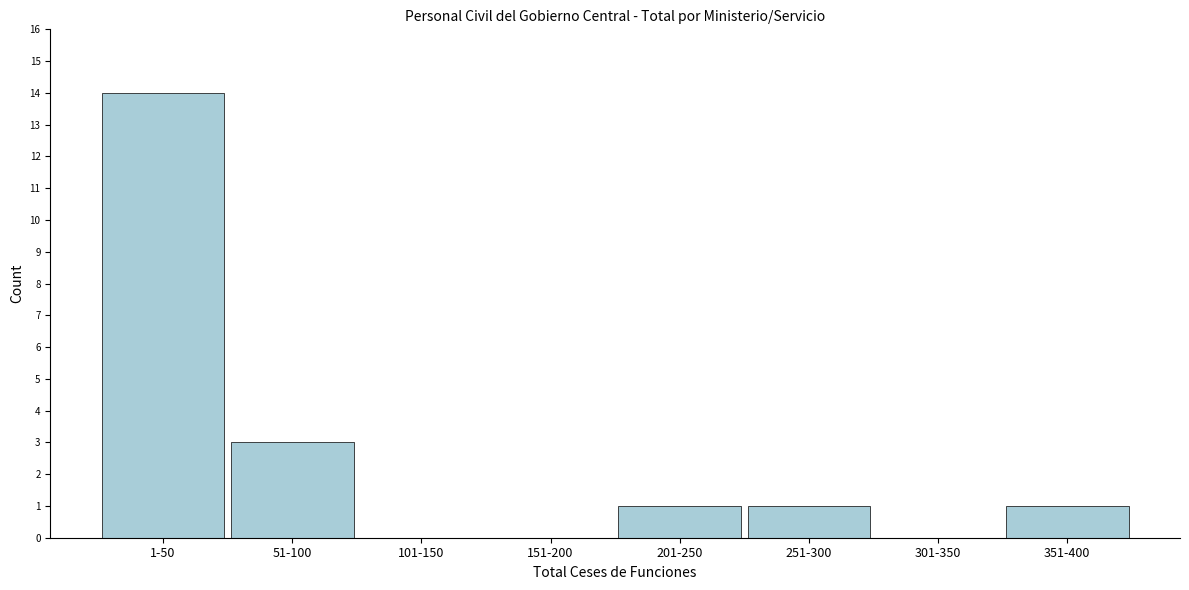

Reading right to left, extract all data points from this chart.

351-400=1	301-350=0	251-300=1	201-250=1	151-200=0	101-150=0	51-100=3	1-50=14